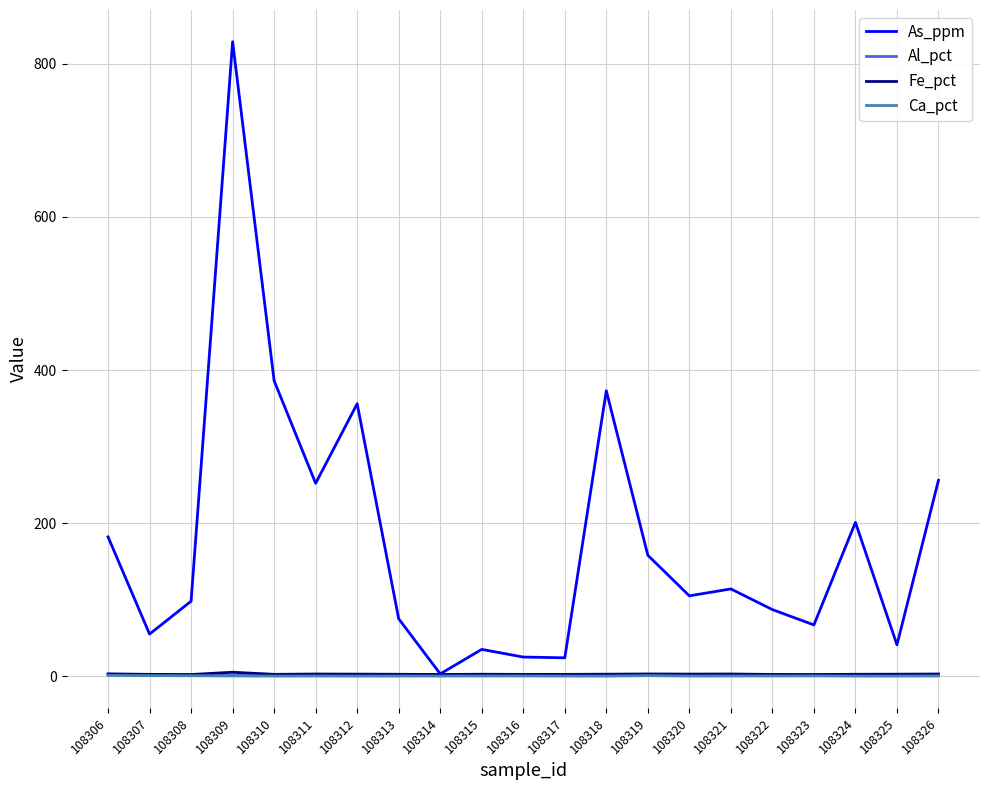

How many series are shown in this chart?

4